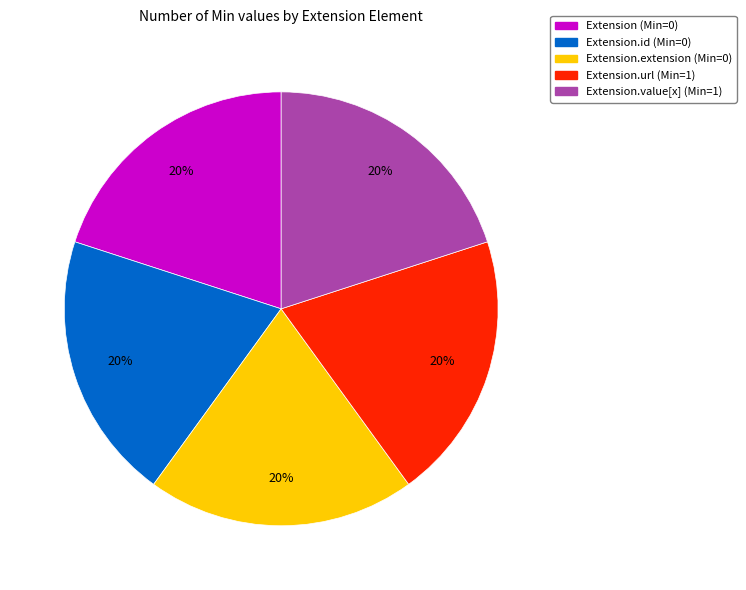

To the nearest percent, what is the average slice percentage?

20%